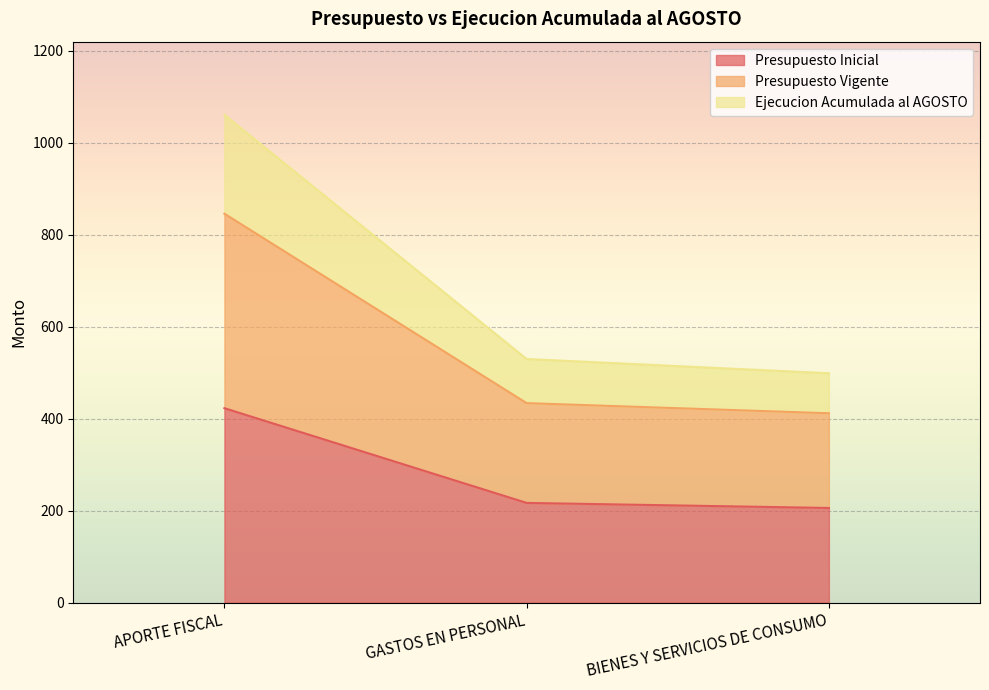

What value does the Presupuesto Vigente series have at APORTE FISCAL?

846